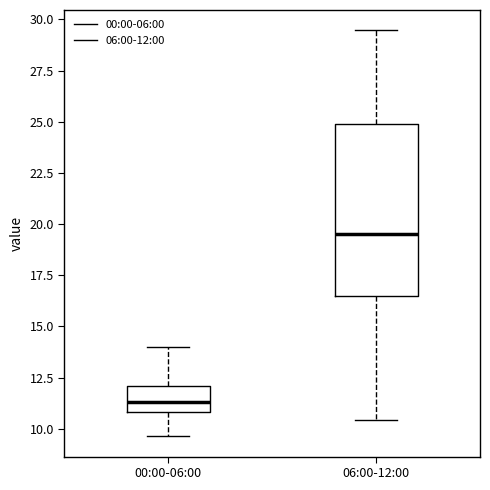

Reading left to right, read every box against the y-axis: the position of its median line, the range the box covers, and the ends of its whiskers. The values are not printed on the chart, so give them approximately, as read against the axis.

00:00-06:00: median 11.5, box 11.0 to 12.0, whiskers 9.5 to 14.0
06:00-12:00: median 19.5, box 16.5 to 25.0, whiskers 10.5 to 29.5